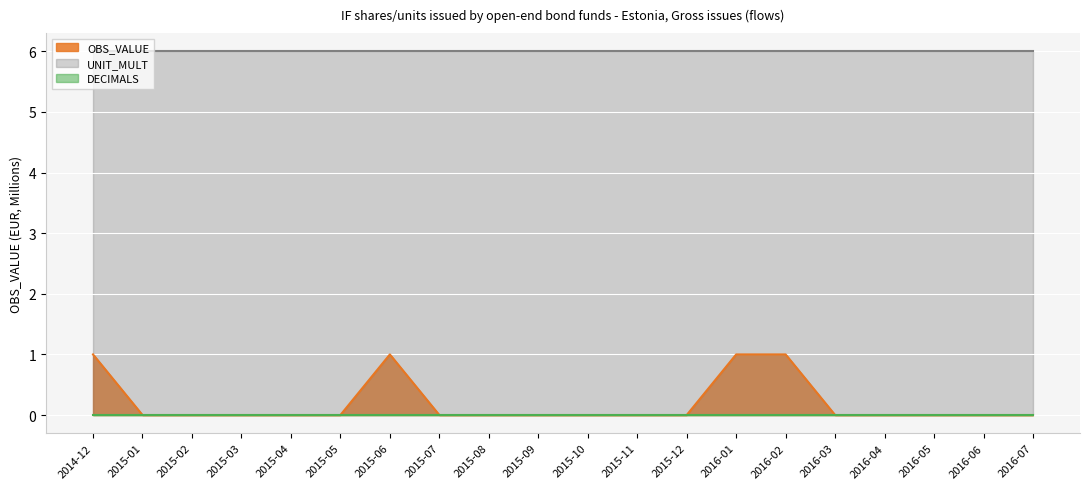

At how many categories does at least one series exceed 0?

20